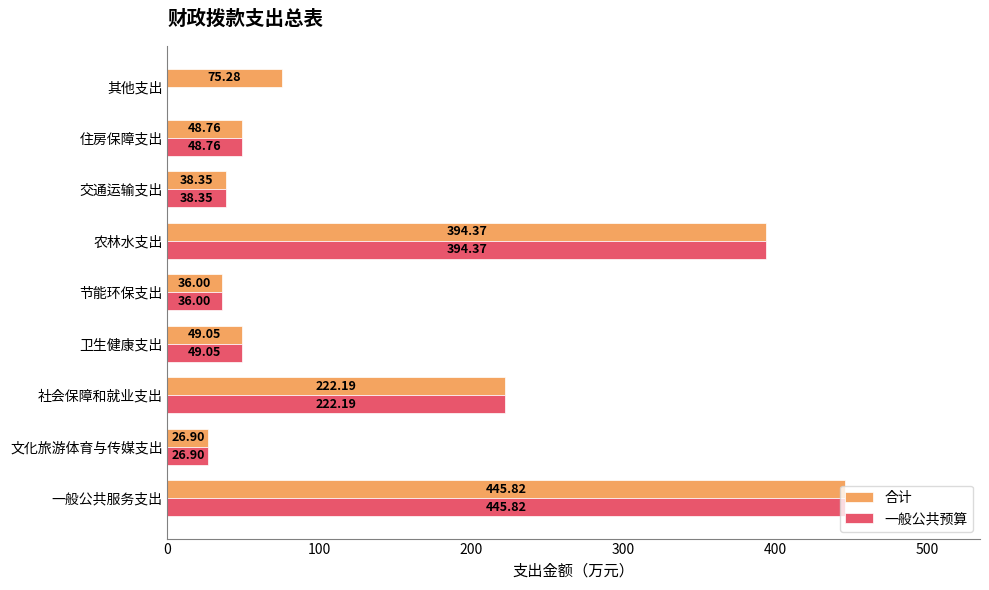

What is the sum of all 合计 values?

1336.7